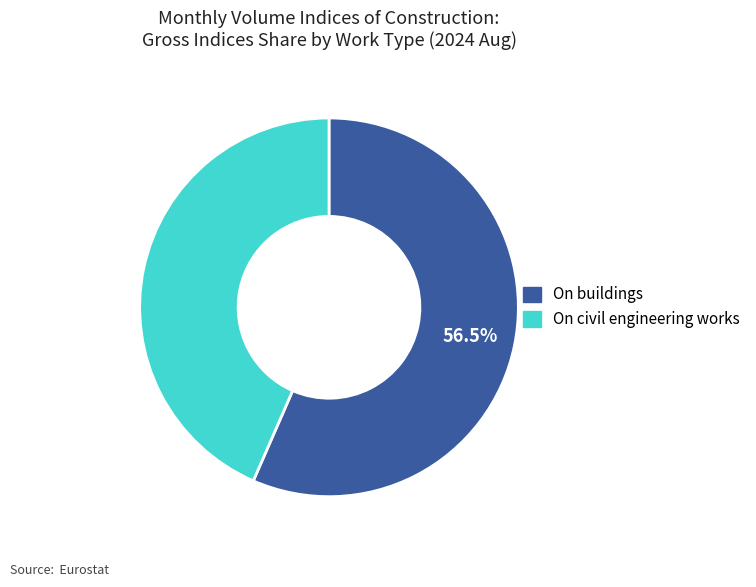

Rank the categories by value from lowest to highest.

On civil engineering works, On buildings